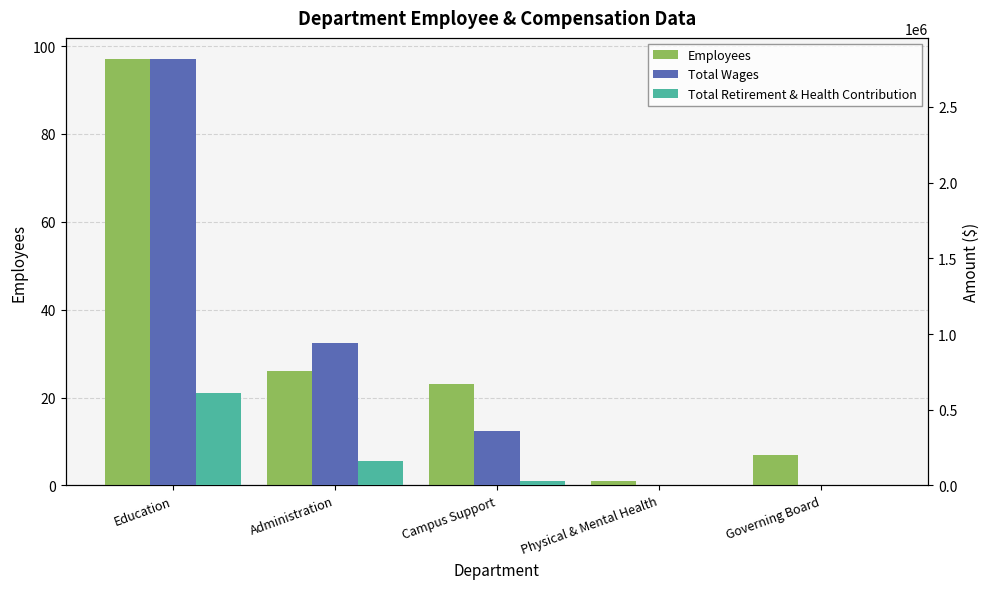

What is the difference between the highest and lowest values at Education?

2815231